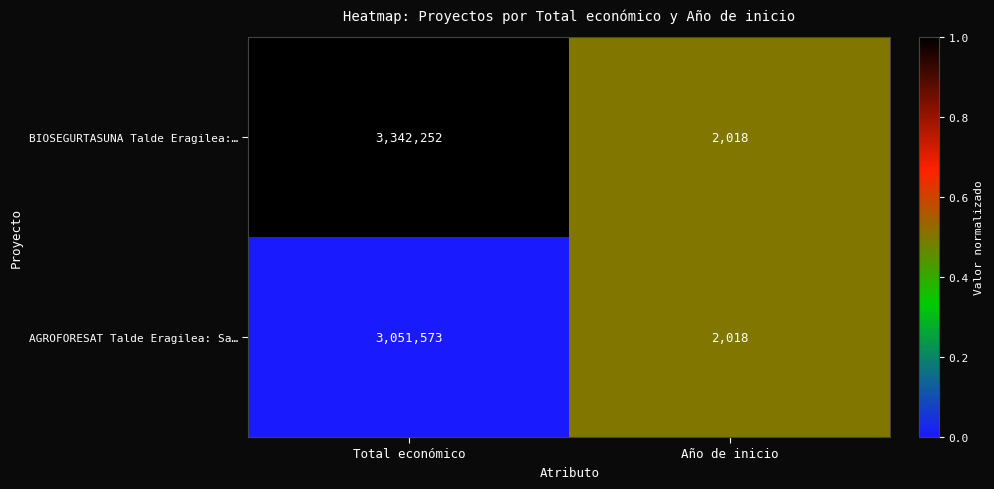

Which label corresponds to the smallest value in the chart?

Año de inicio